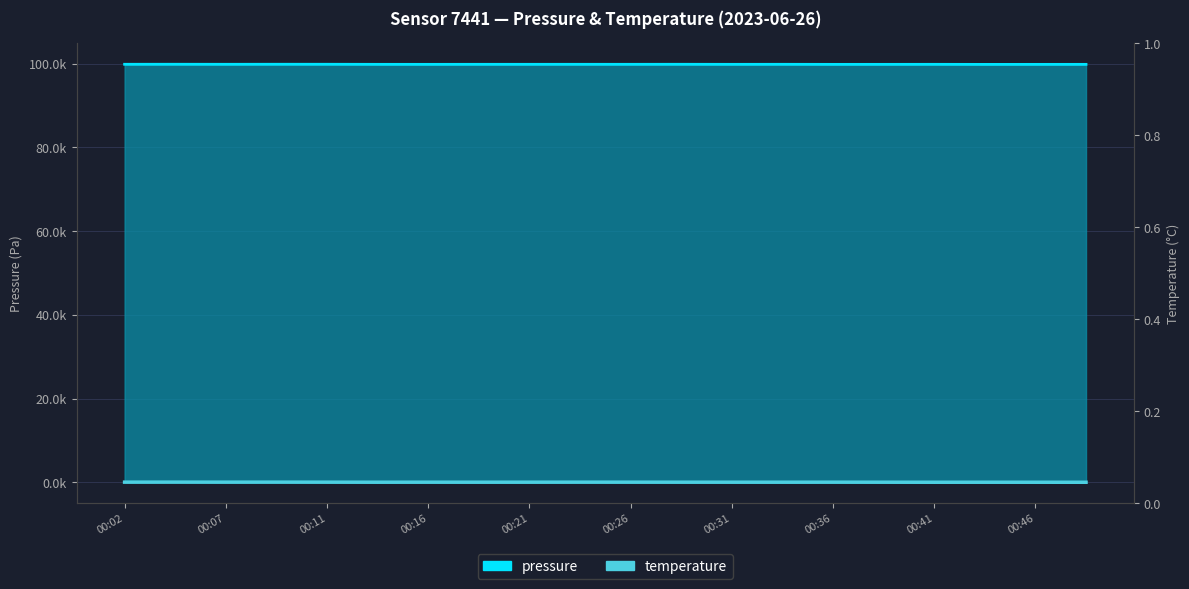

Where is the first local minimum for temperature?

00:07